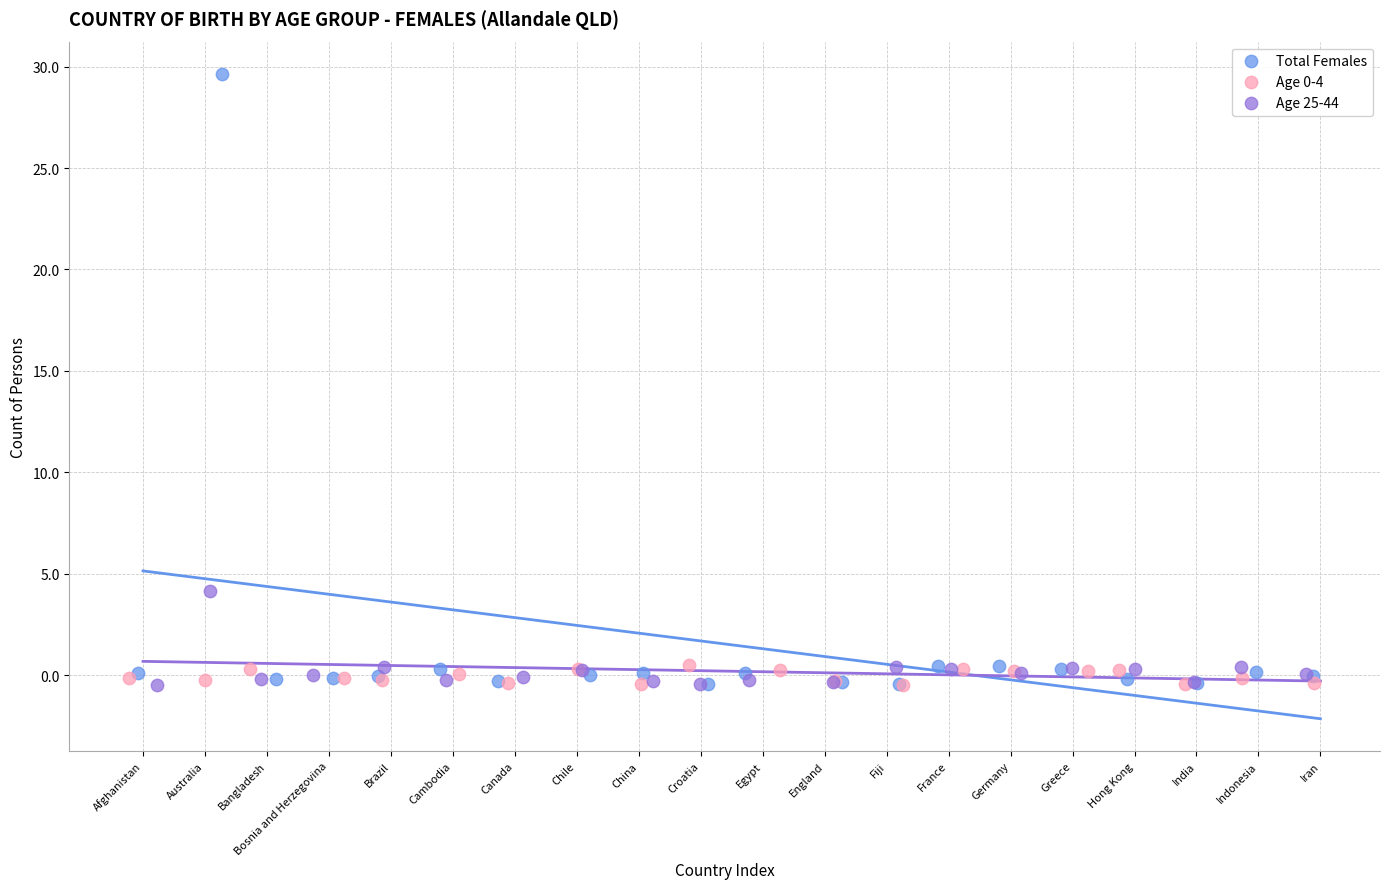

Which series contains the highest Y value?

Total Females